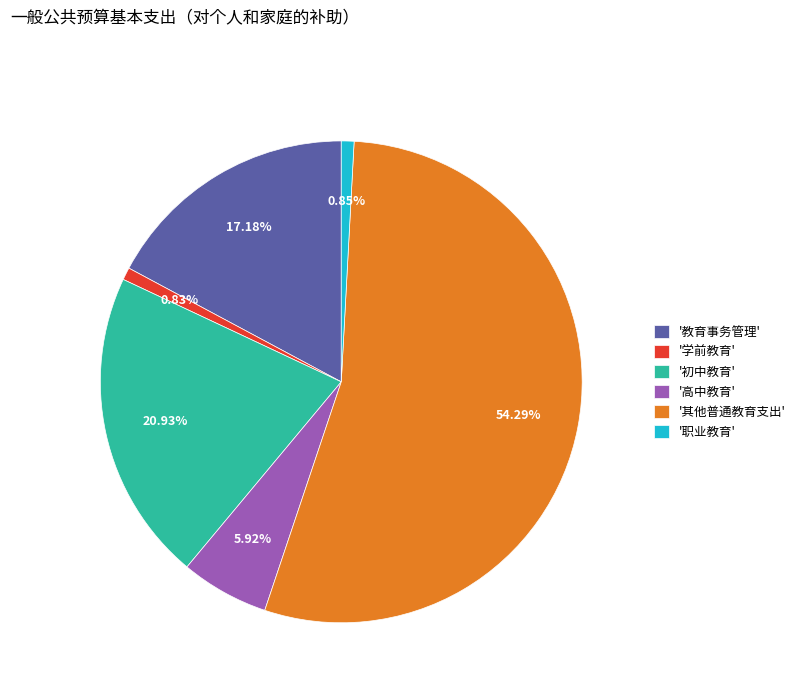

Does '教育事务管理' account for over 50% of the chart?

No